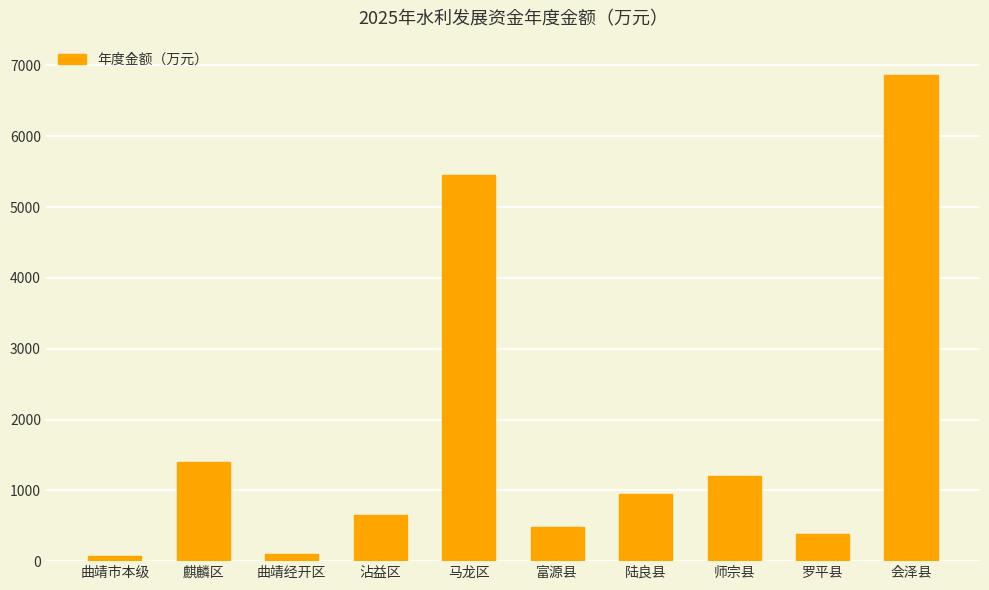

How many series are shown in this chart?

1